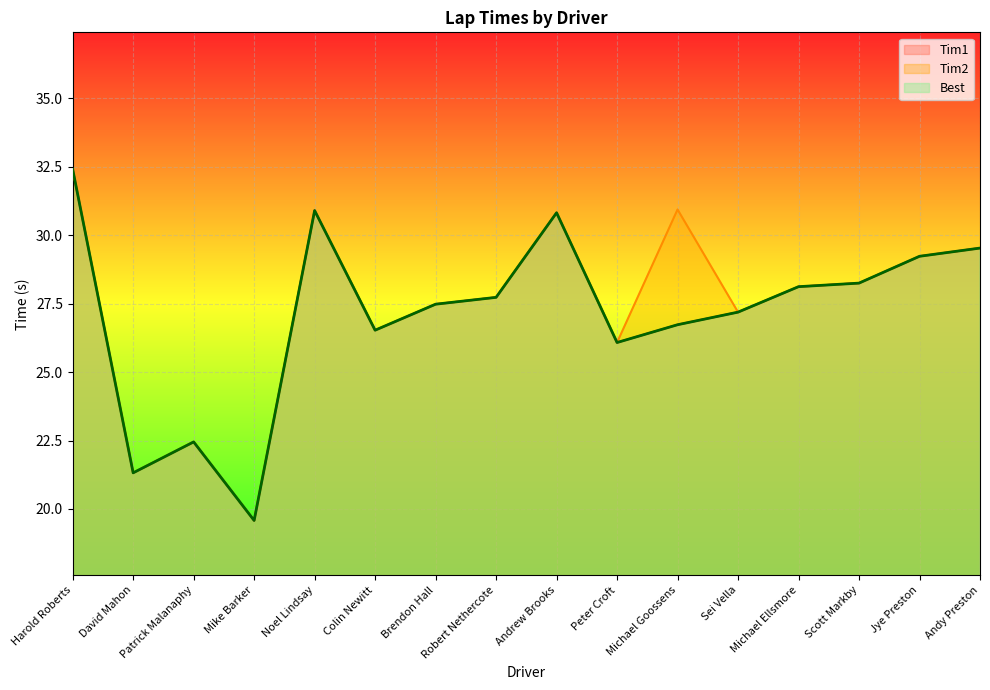

Is it true that Best equals 26.5 at Colin Newitt?

True